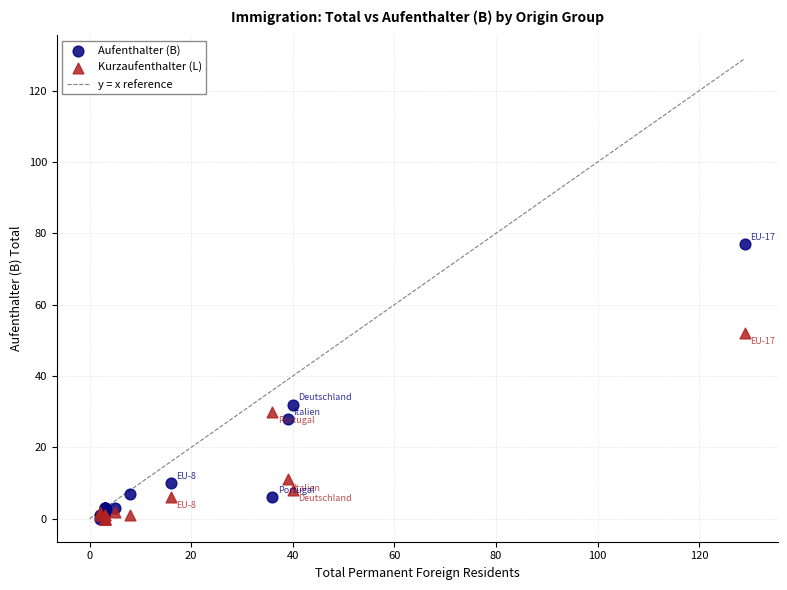

Which series has the widest spread of Y values?

Aufenthalter (B)